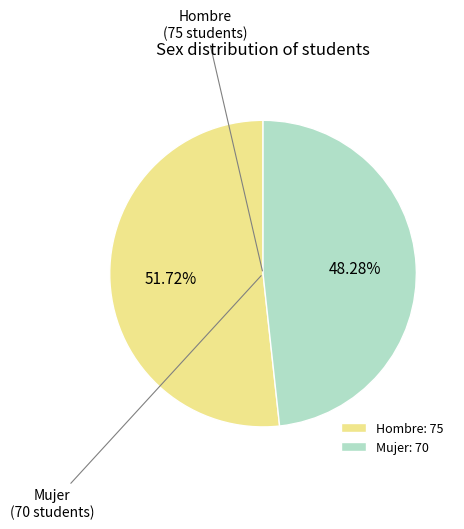

To the nearest percent, what is the combined percentage of Hombre and Mujer?

100%